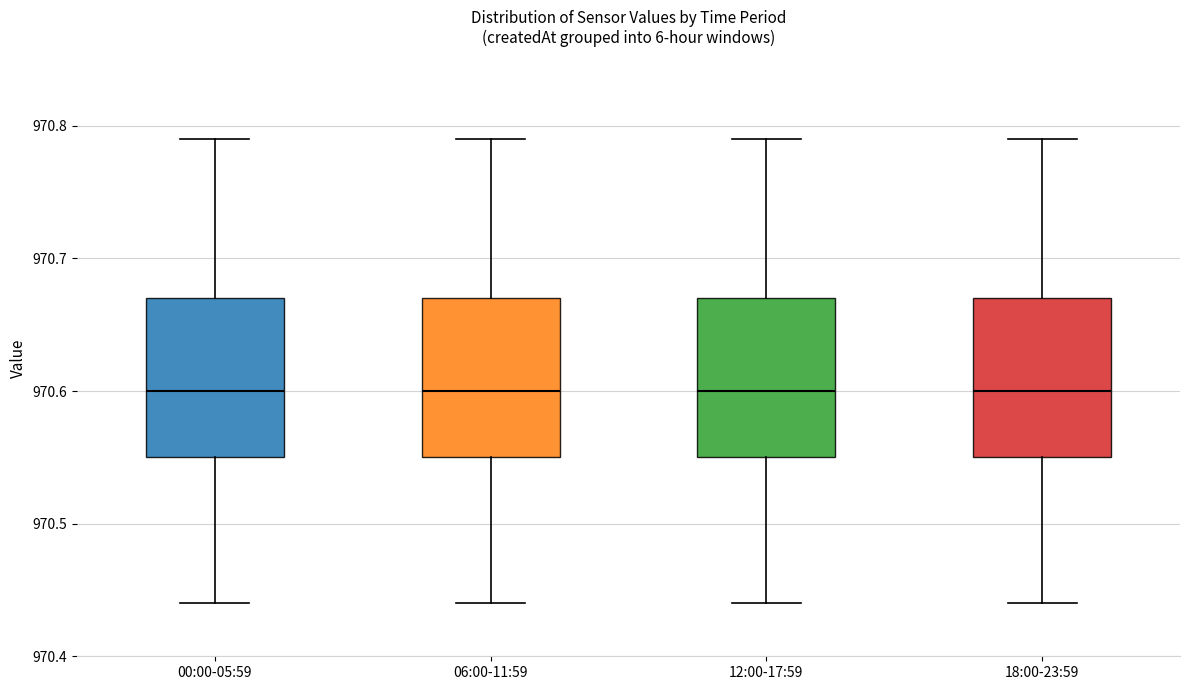

Where does the lower whisker of the box for 06:00-11:59 end on the y-axis? The values are not printed on the chart, so give them approximately, as read against the axis.

970.44